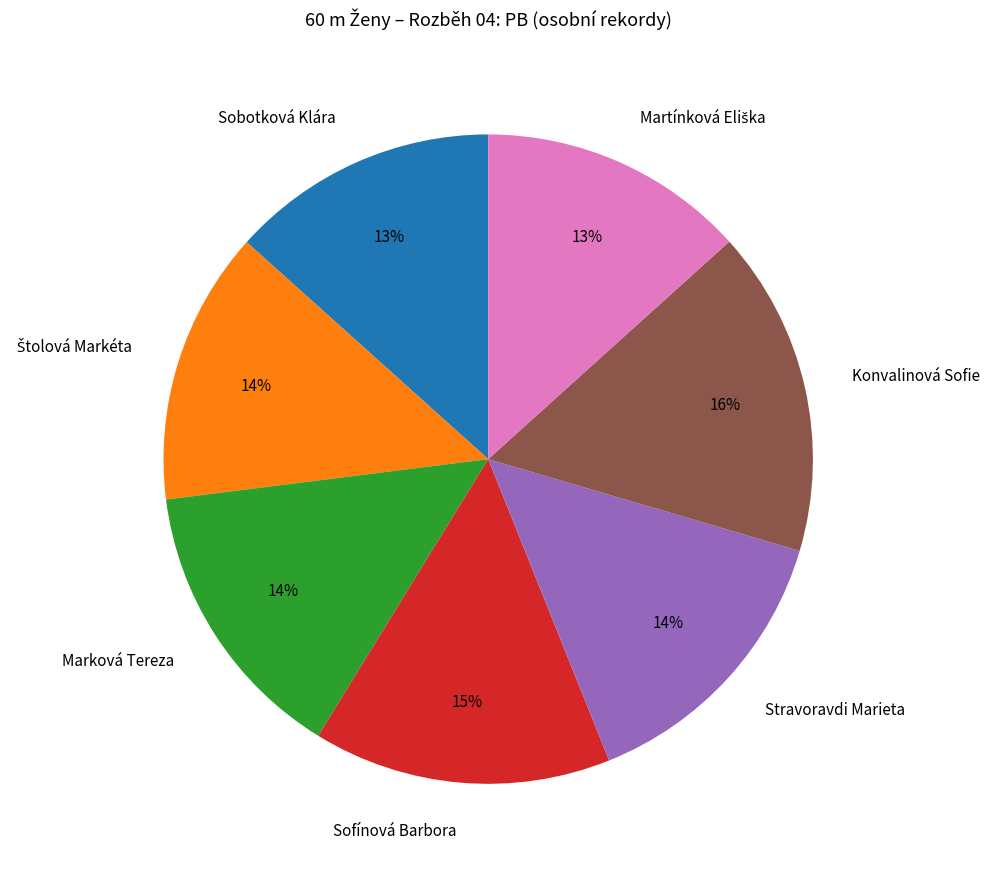

What is the ratio of the value at Marková Tereza to the value at Konvalinová Sofie?

0.9